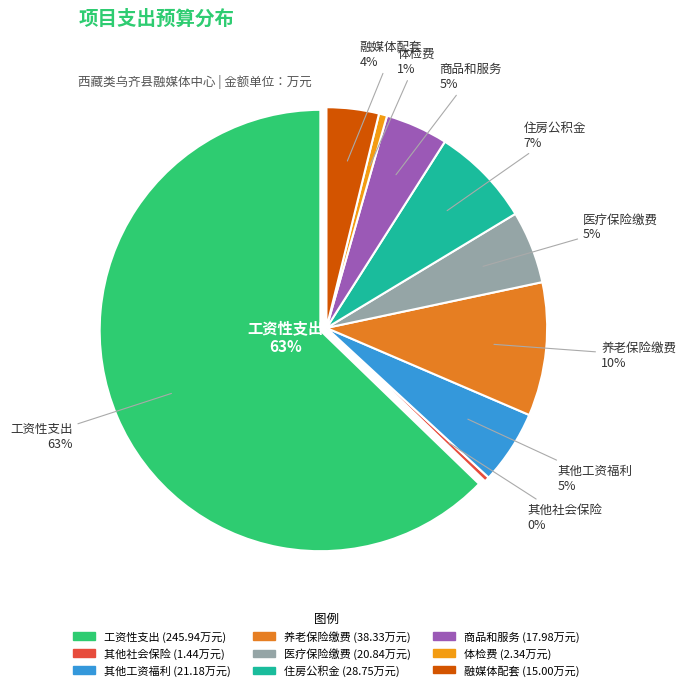

How many segments does this pie chart have?

9